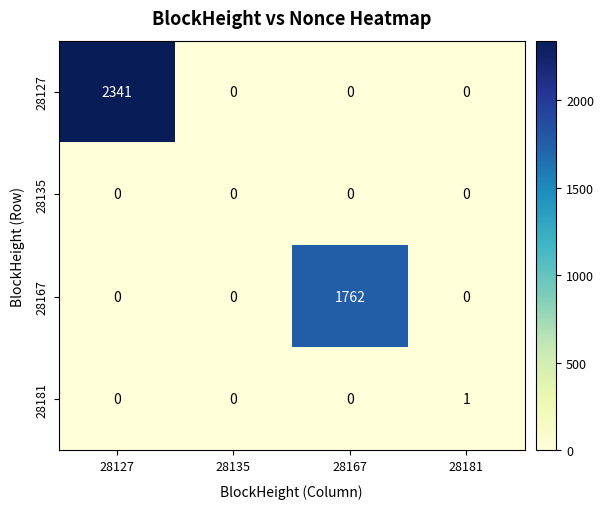

At how many categories does at least one series exceed 1565?

2